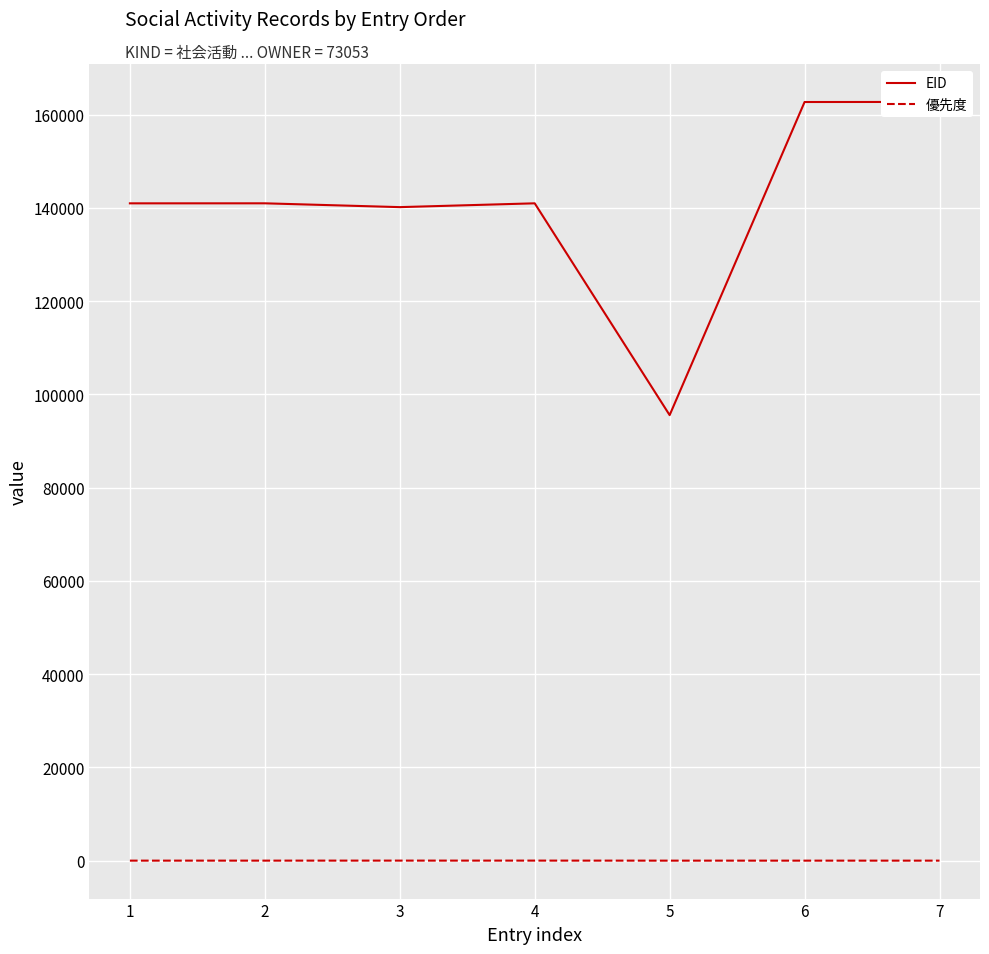

True or false: EID and 優先度 cross at least once.

False